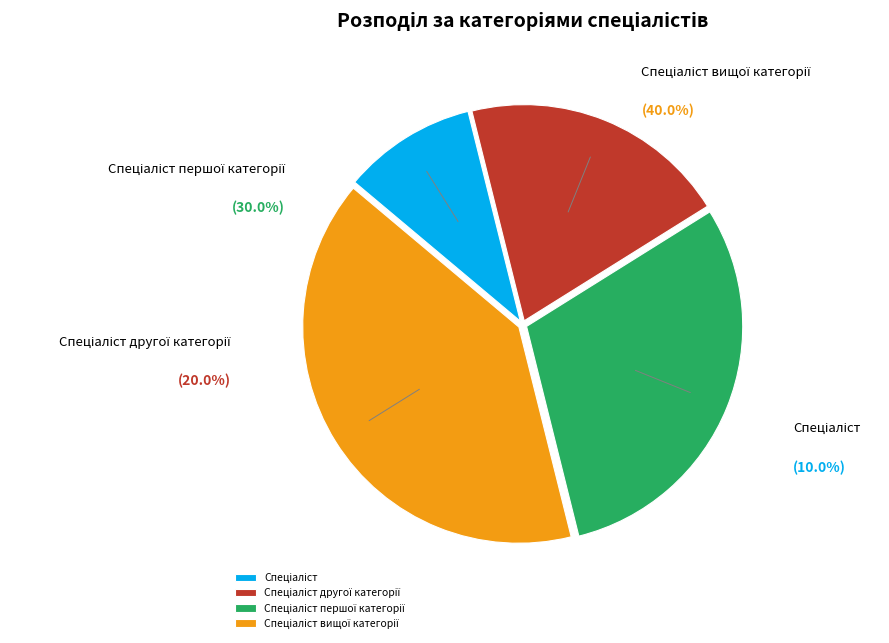

Approximately how many times larger is the value at Спеціаліст compared to Спеціаліст другої категорії?

0.5